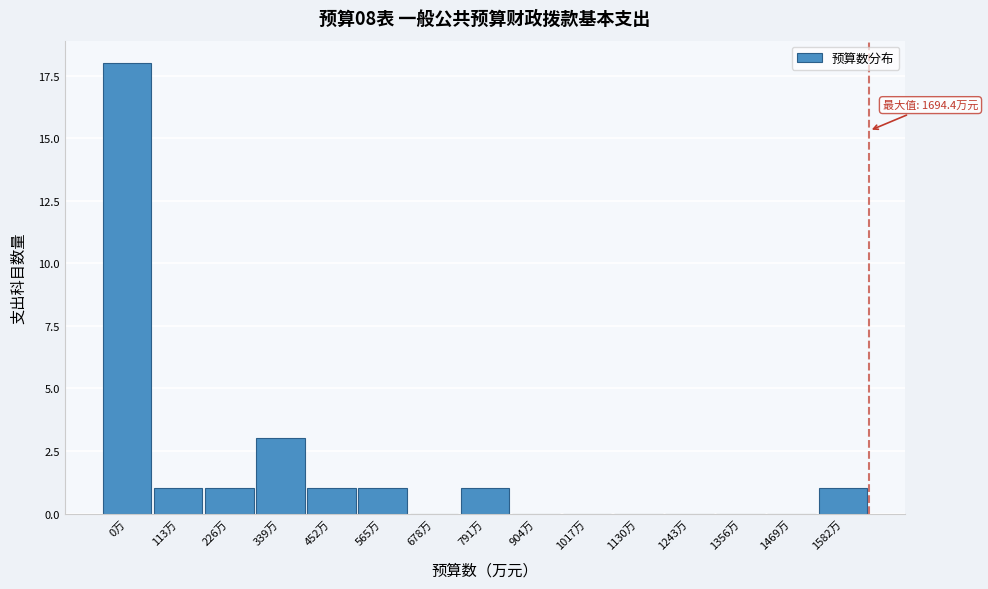

Reading left to right, transcribe all the data shown in this chart.

0万=18	113万=1	226万=1	339万=3	452万=1	565万=1	678万=0	791万=1	904万=0	1017万=0	1130万=0	1243万=0	1356万=0	1469万=0	1582万=1